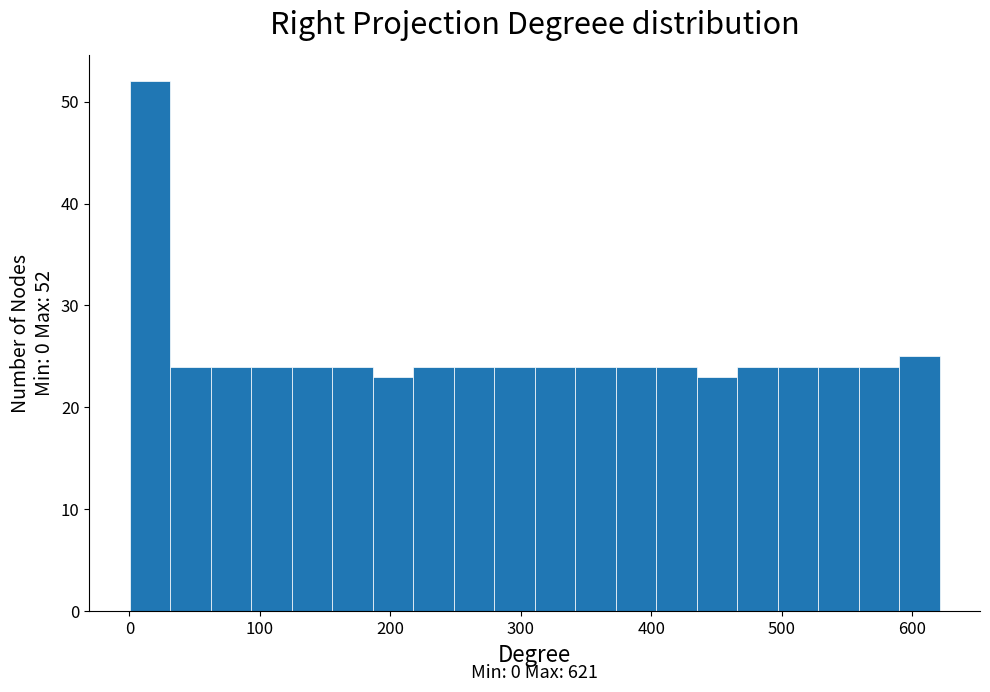

Around what value on the x-axis is the tallest bar? Give the approximate position of its centre, as read against the axis.

20